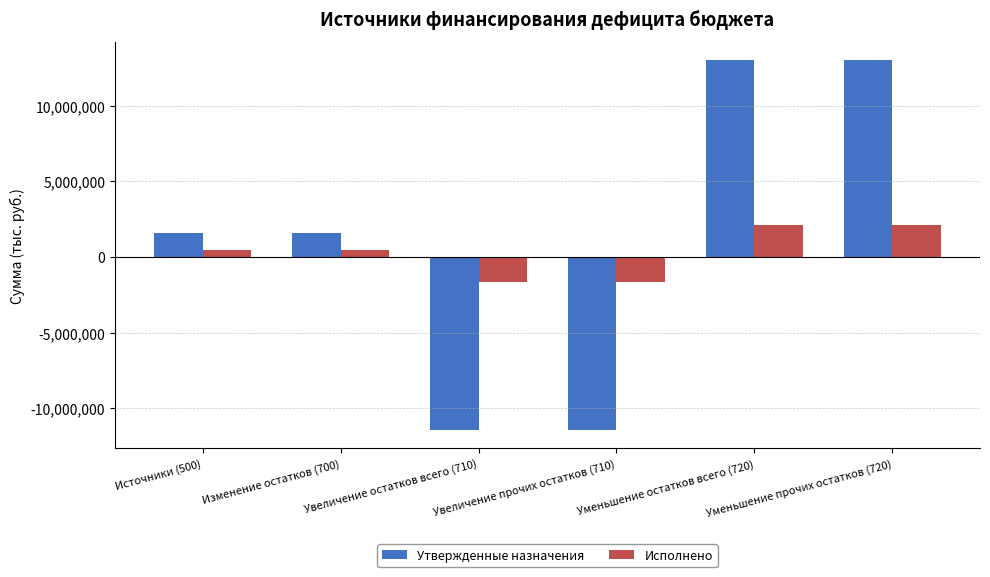

Does the chart contain stacked bars?

No